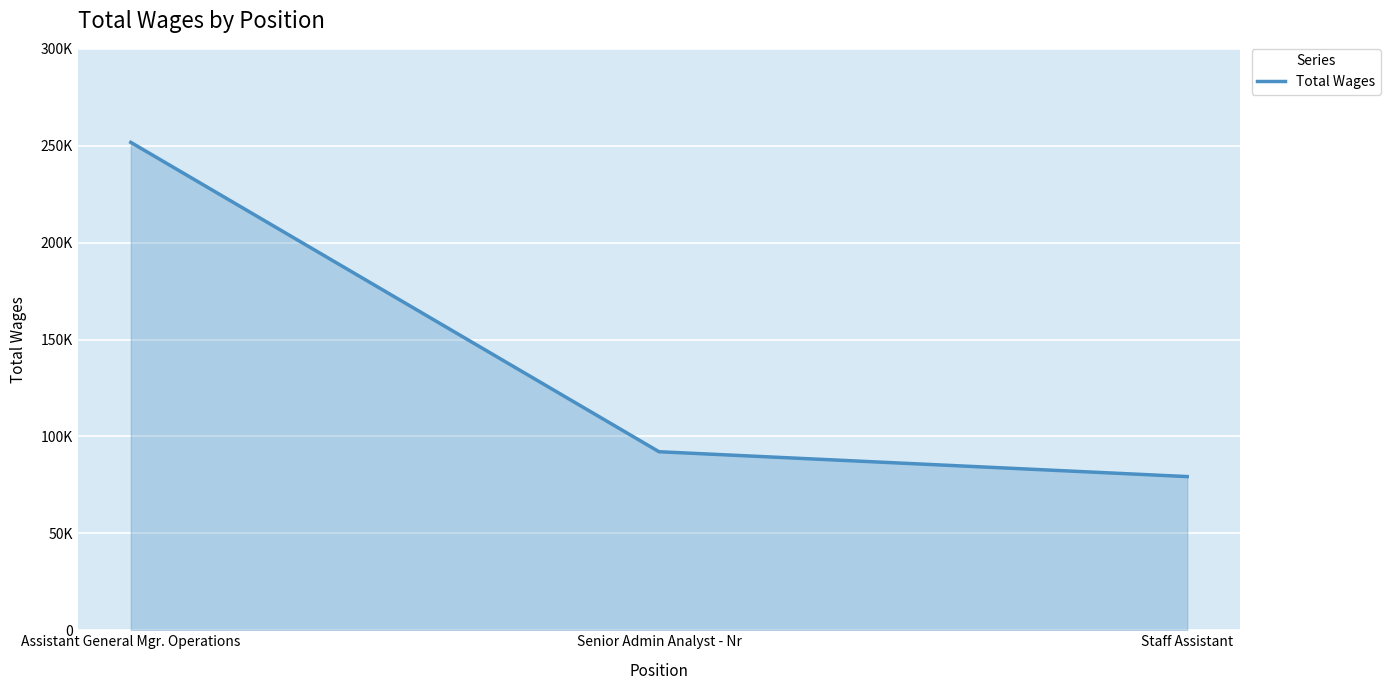

What is the change in value from Senior Admin Analyst - Nr to Staff Assistant?

-12820